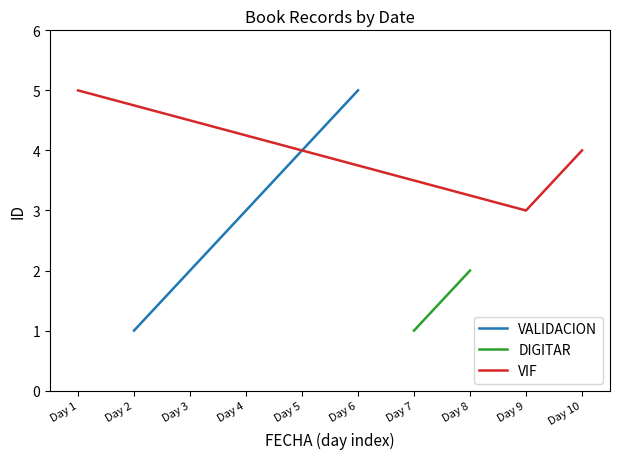

How many data points in DIGITAR are less than 3?

2